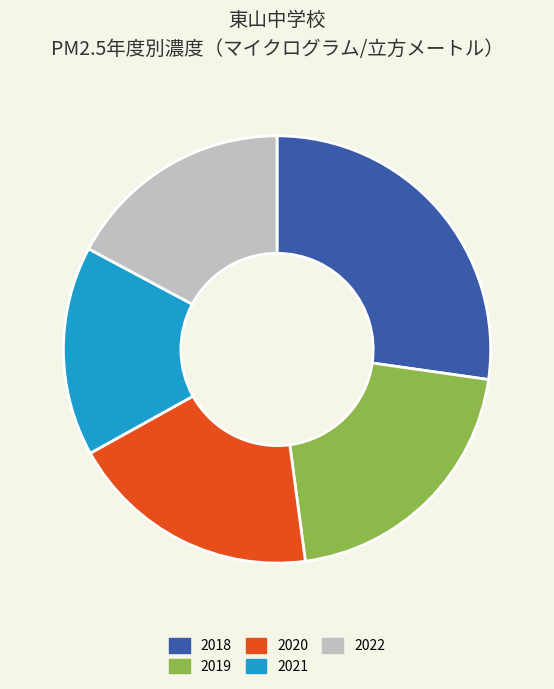

What is the ratio of the value at 2018 to the value at 2021?

1.7